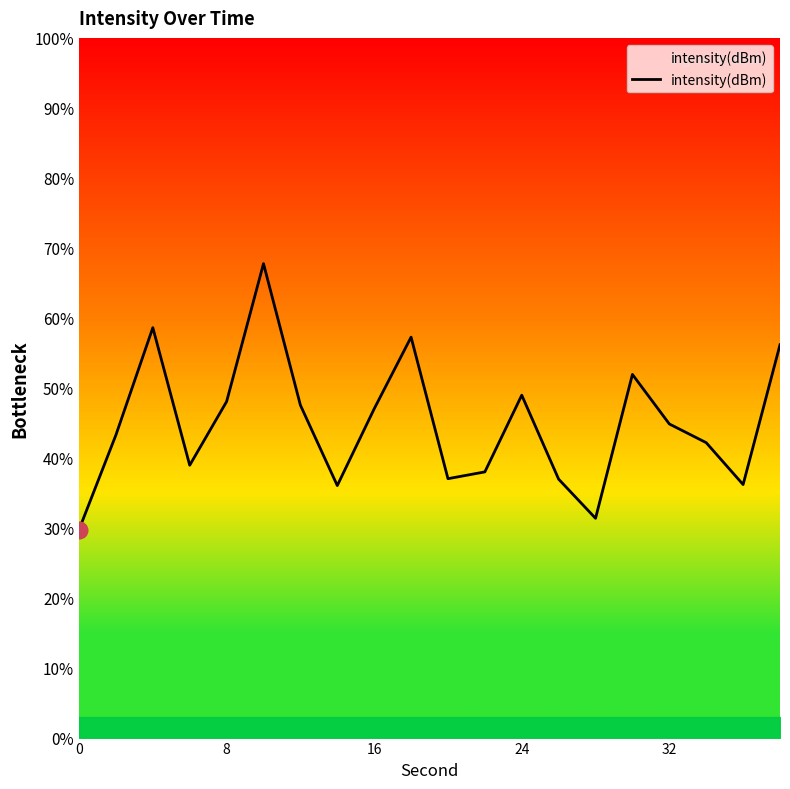

What is the smallest value displayed?

29.7